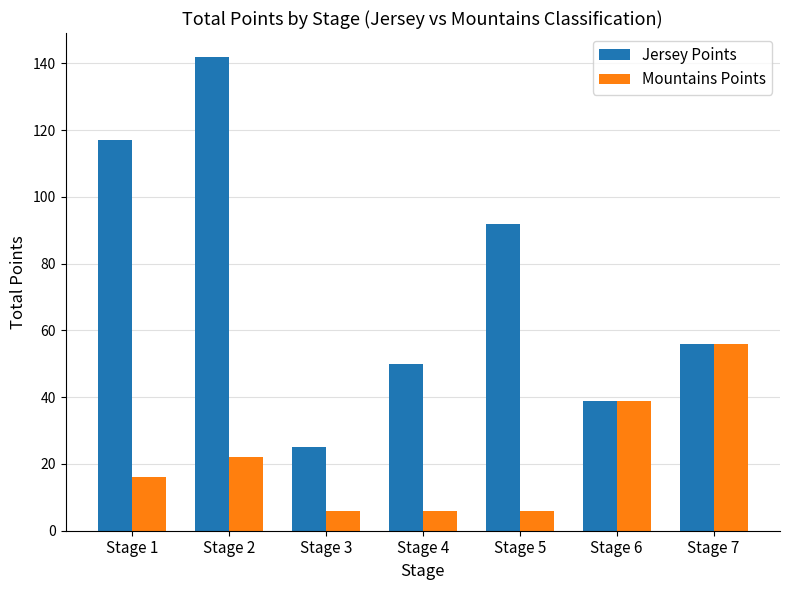

Which series has the largest total across all categories?

Jersey Points